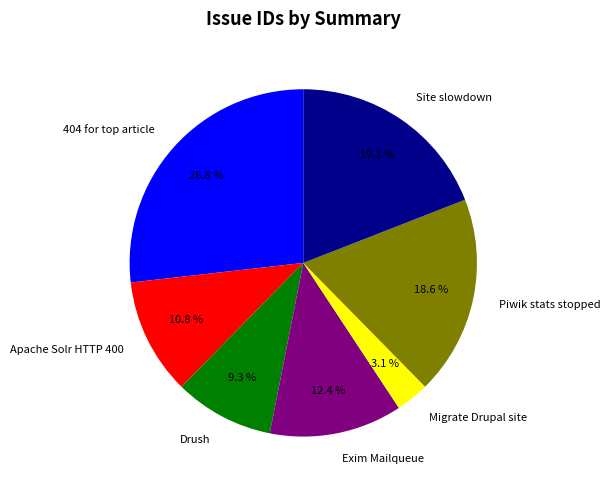

Does Migrate Drupal site represent more than half of the total?

No